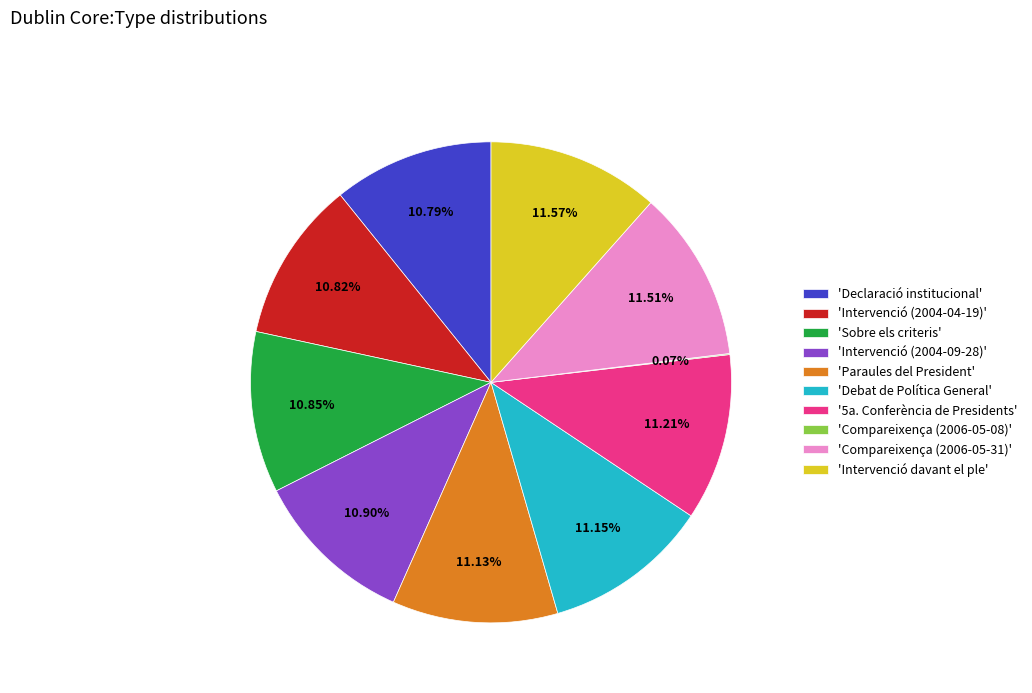

Which has a higher value, 'Intervenció (2004-04-19)' or 'Intervenció davant el ple'?

'Intervenció davant el ple'